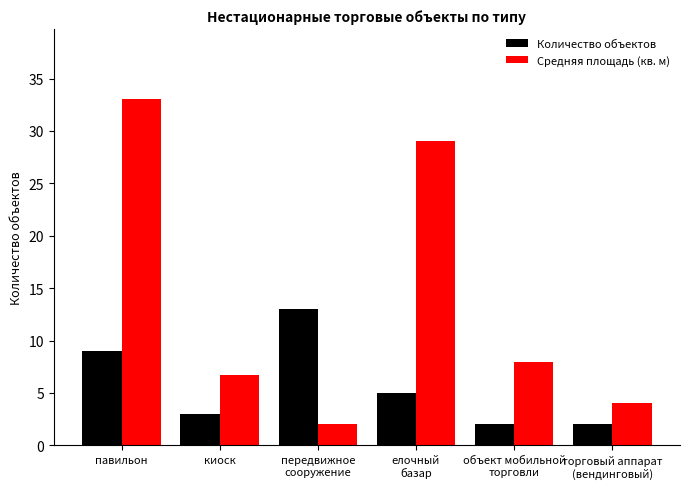

What is the label of the 6th bar from the left?

торговый аппарат
(вендинговый)